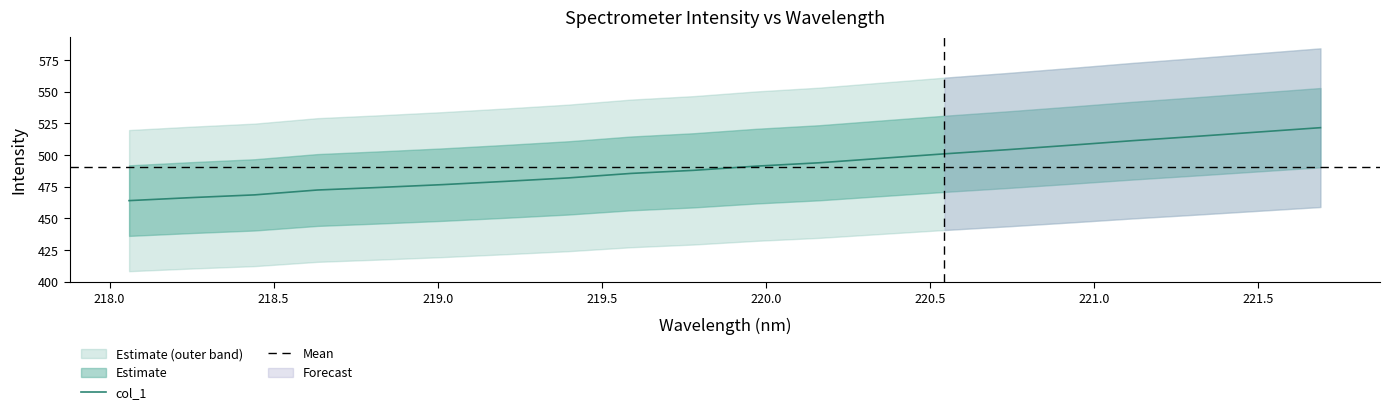

What is the label of the 4th point from the left?

218.6332